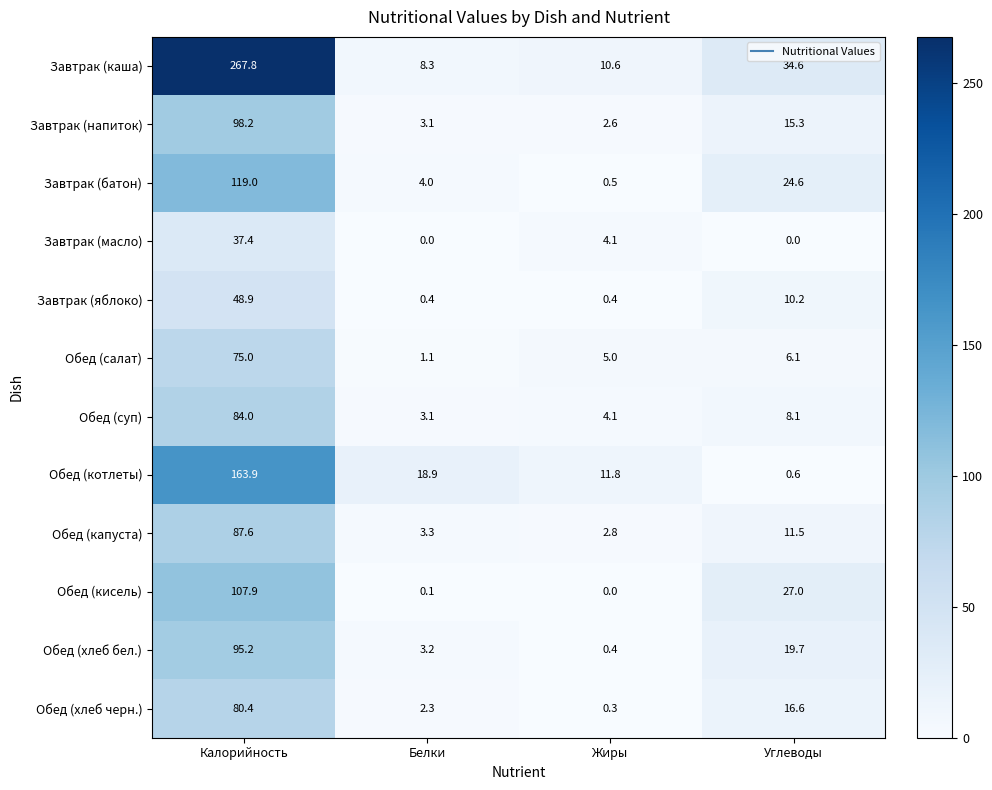

What is the approximate value of Обед (хлеб черн.) at Белки?

2.3